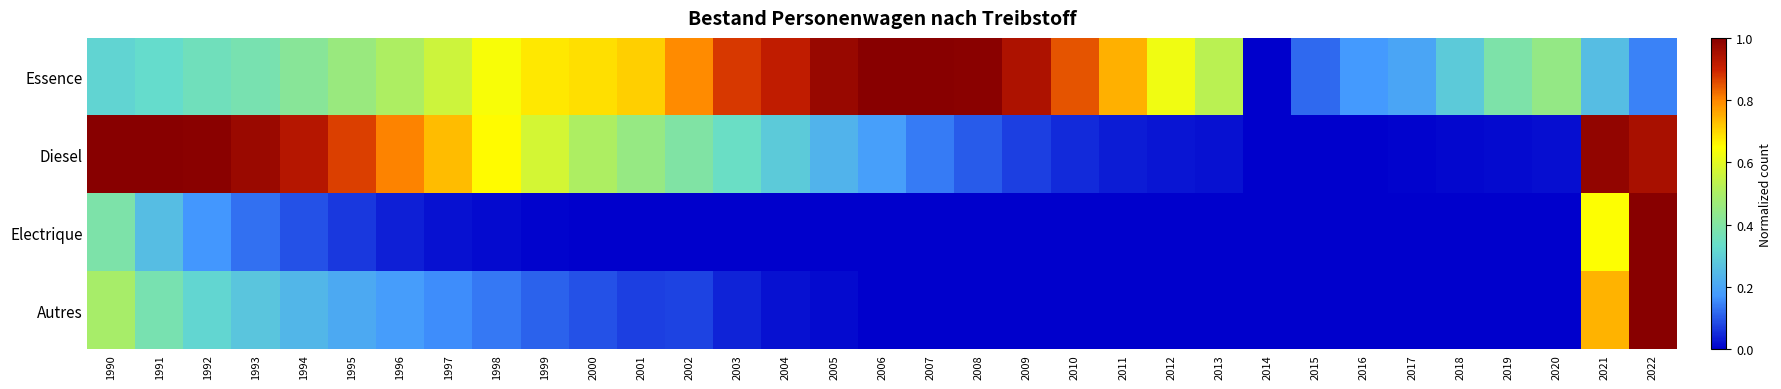

What is the spread (max minus min) of values at 2000?

0.7